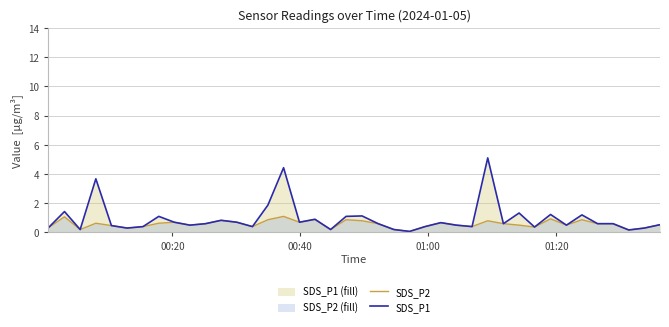

Which series has the largest range (max minus min)?

SDS_P1